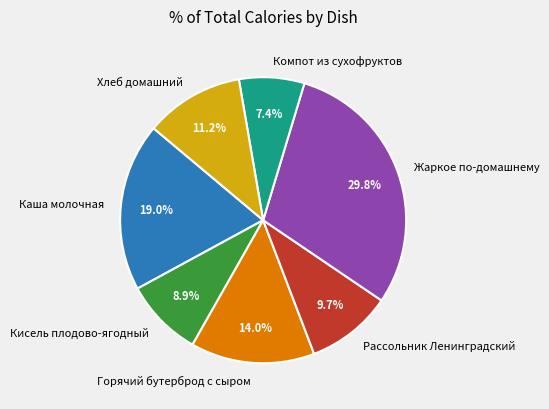

What percentage is the Горячий бутерброд с сыром slice, to the nearest percent?

14%